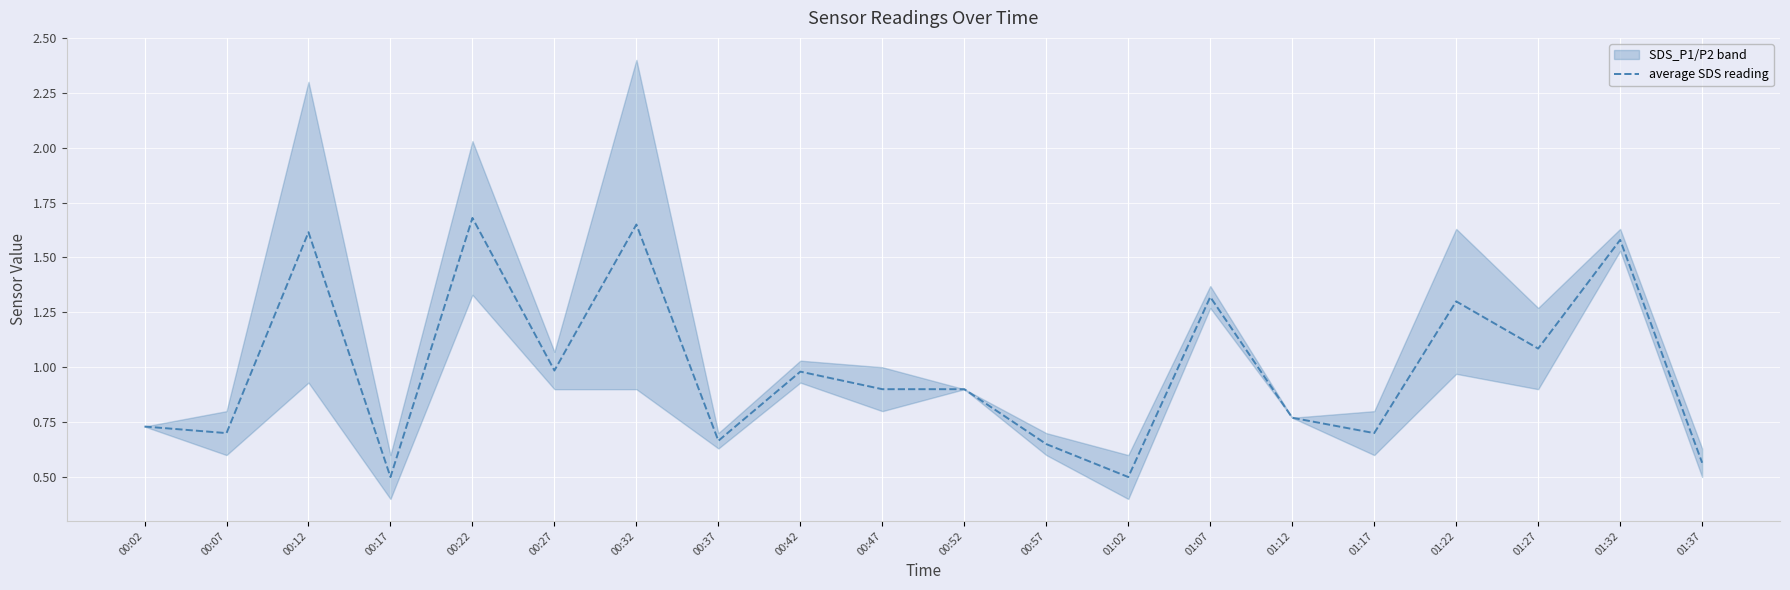

Where is the first local minimum?

00:07